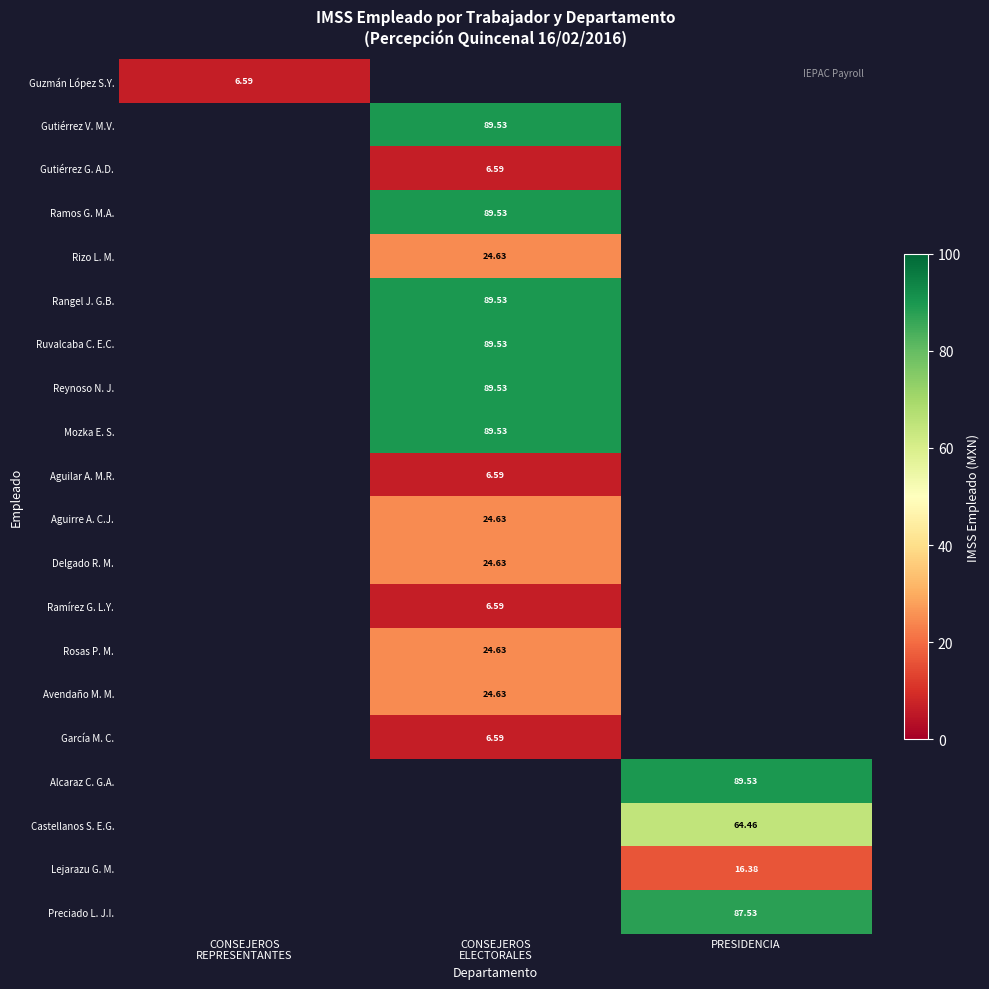

Between CONSEJEROS
ELECTORALES and PRESIDENCIA, which is larger?

PRESIDENCIA